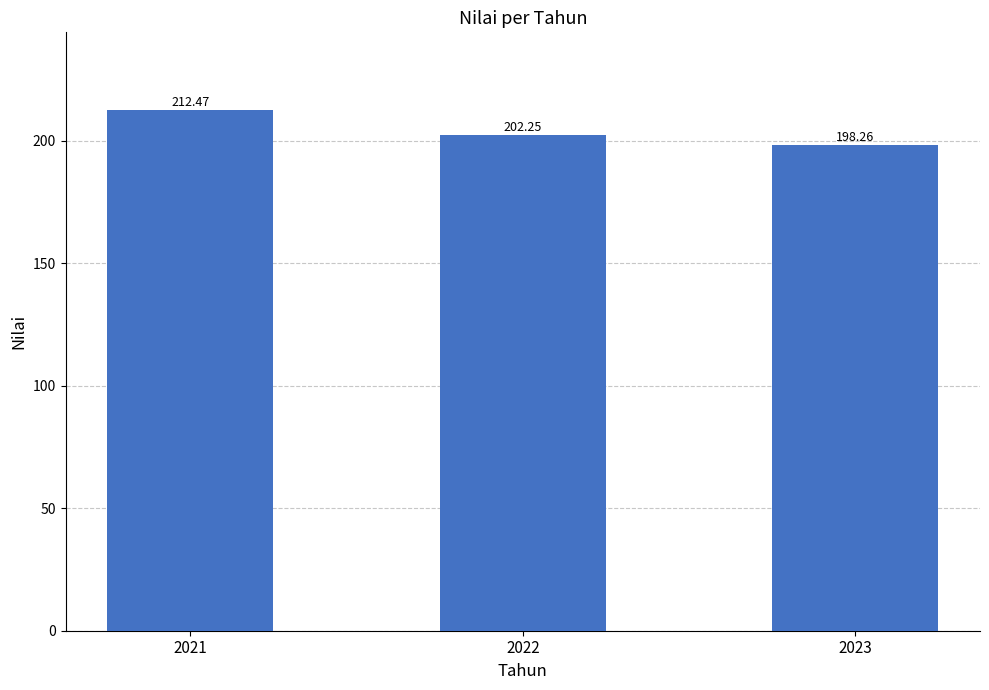

The value at 2023 is 198.3. True or false?

True